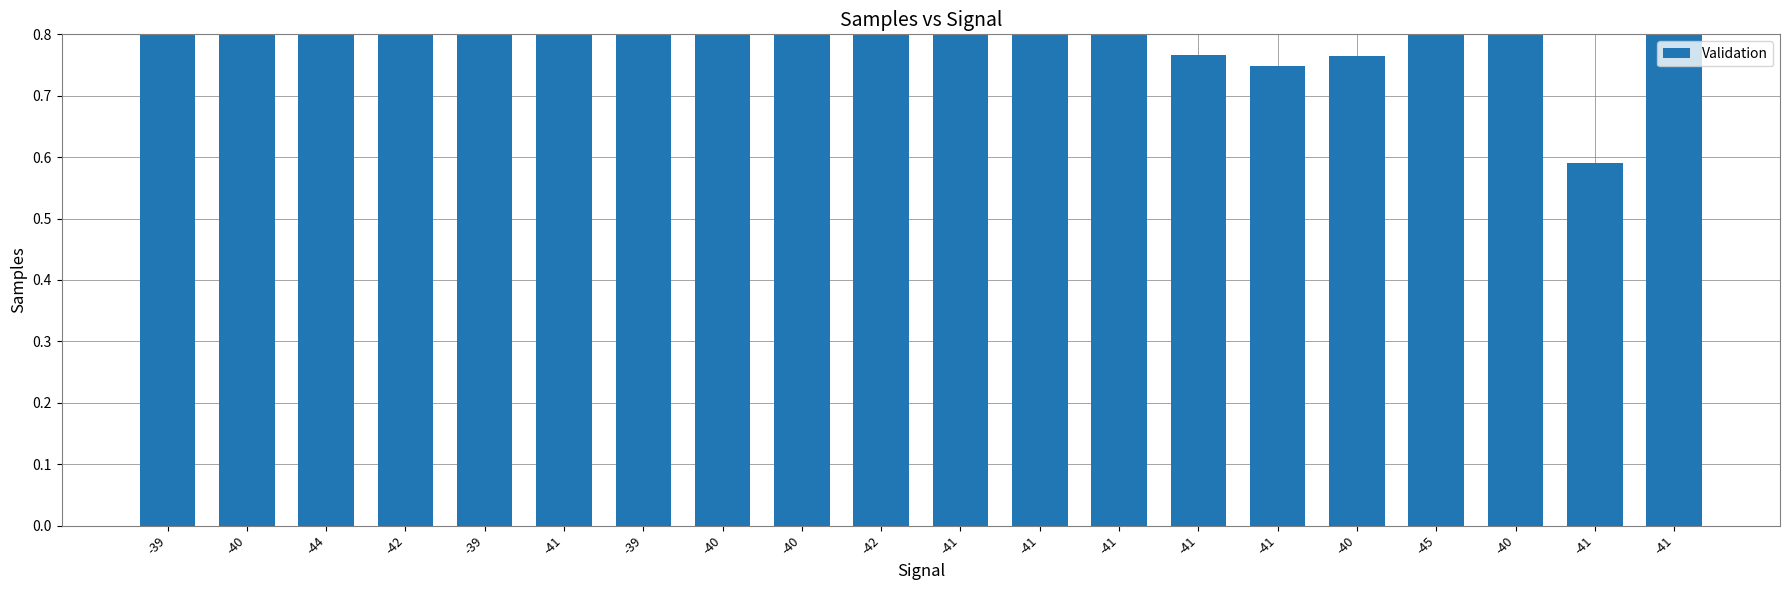

What is the sum of all values?

21.6